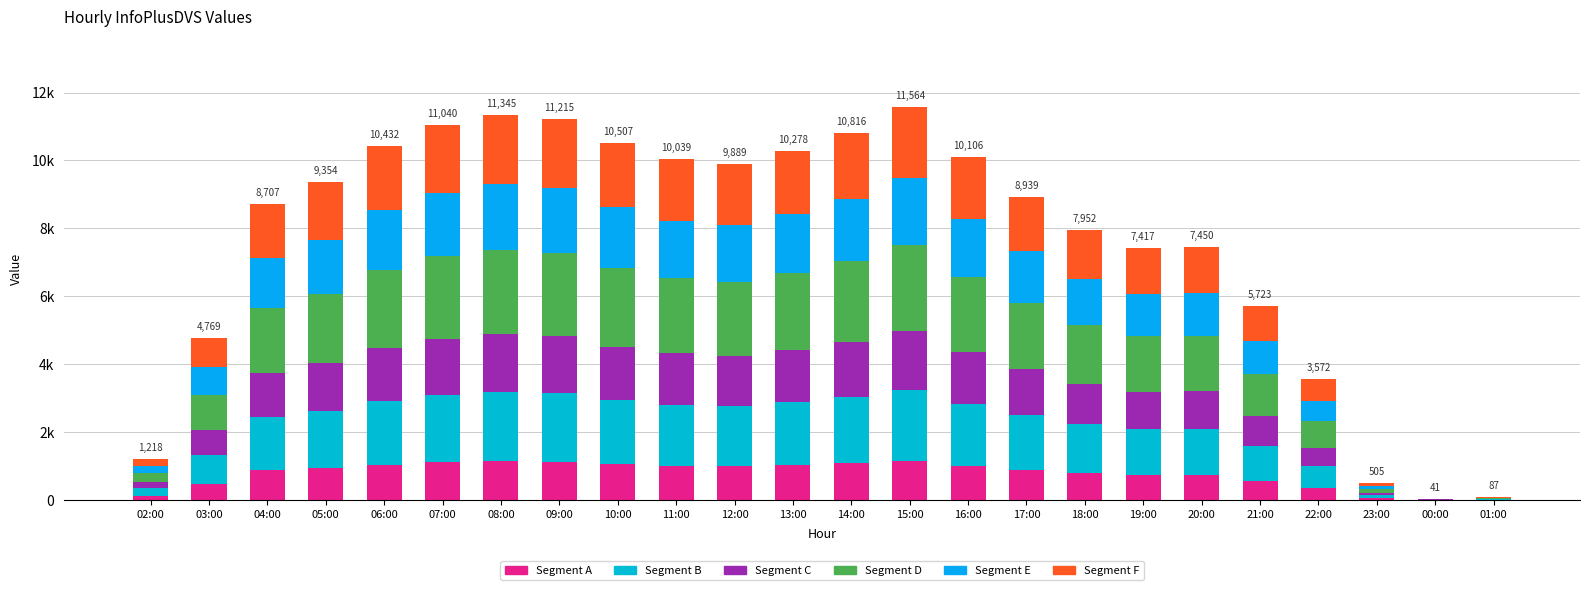

Does the chart contain stacked bars?

Yes